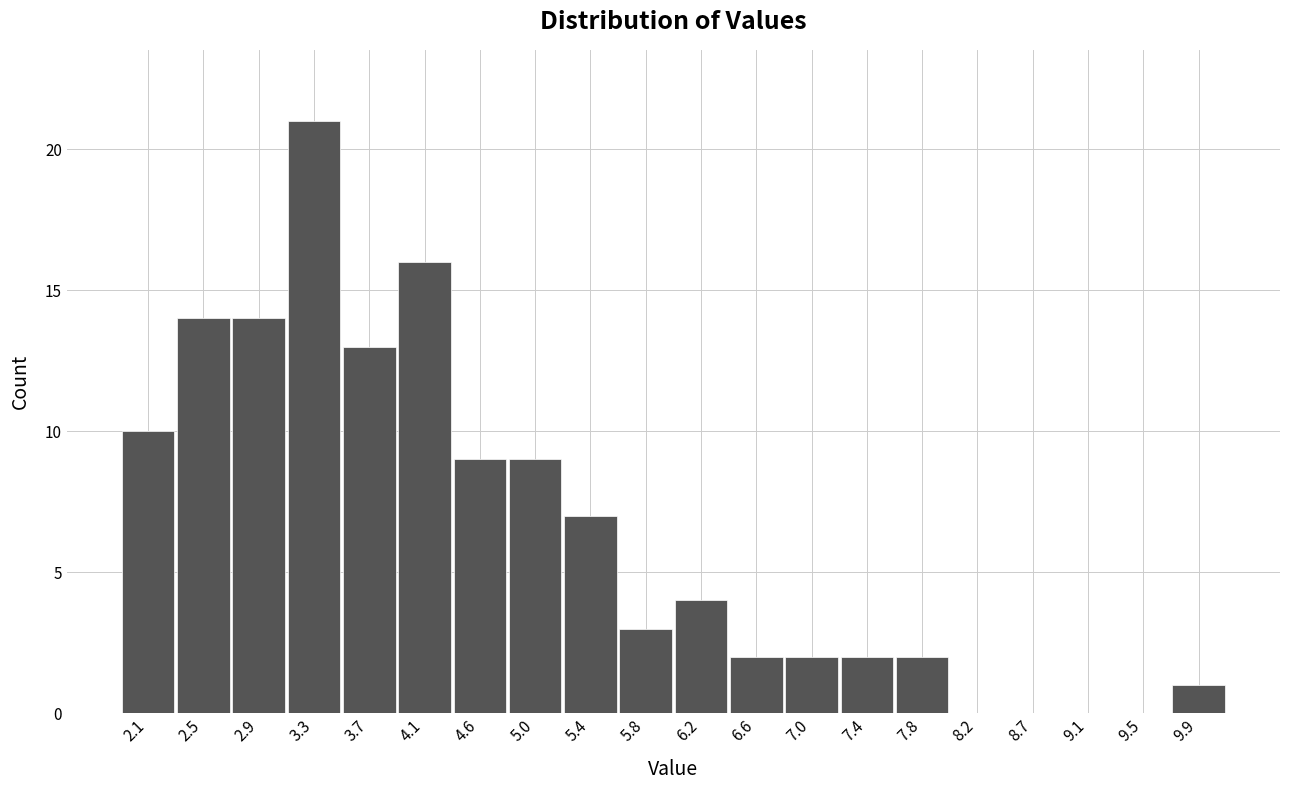

Reading left to right, extract all data points from this chart.

2.1=10	2.5=14	2.9=14	3.3=21	3.7=13	4.1=16	4.6=9	5.0=9	5.4=7	5.8=3	6.2=4	6.6=2	7.0=2	7.4=2	7.8=2	8.2=0	8.7=0	9.1=0	9.5=0	9.9=1